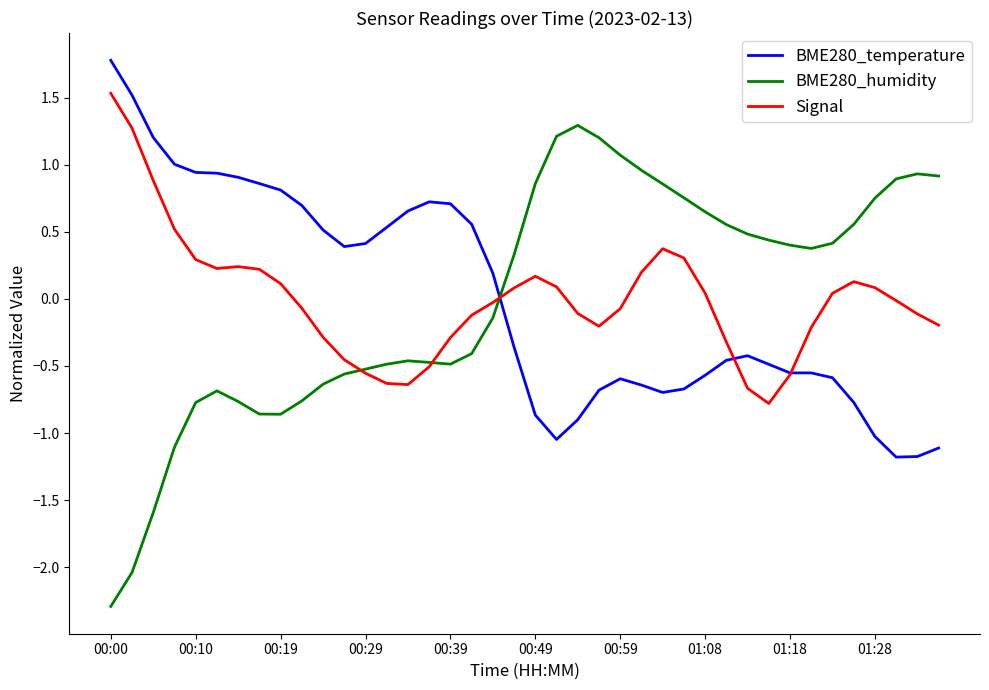

How many lines are shown in the chart?

3